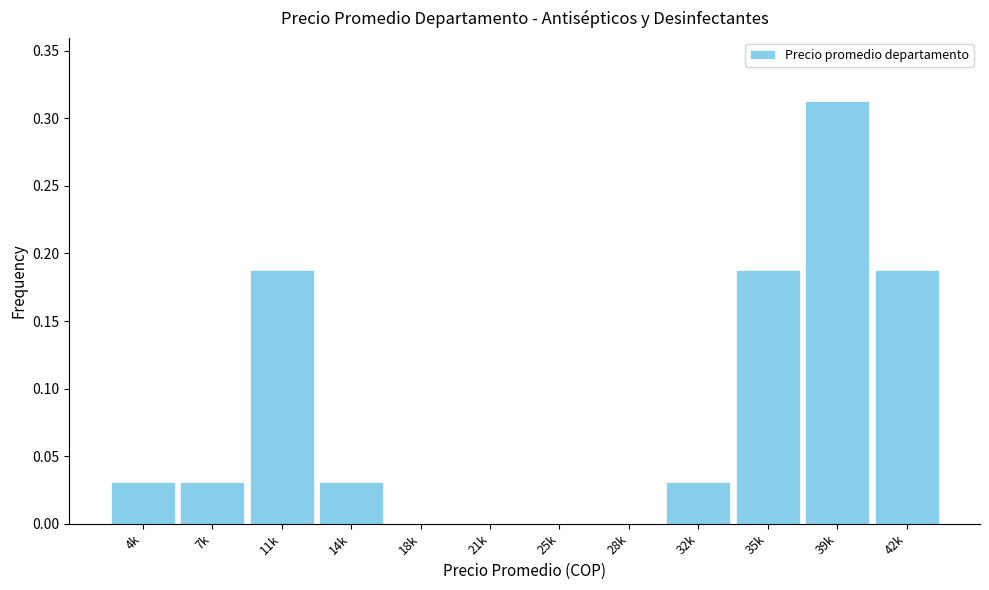

Between 42k and 28k, which is larger?

42k